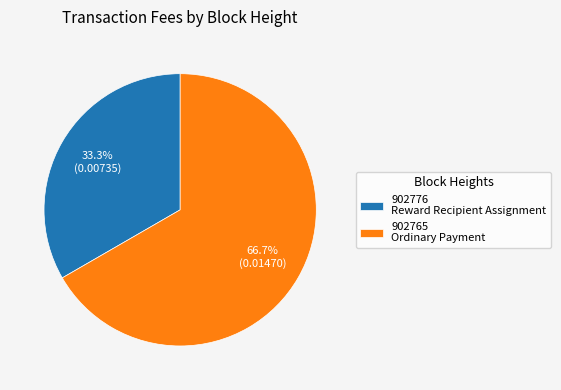

Count the number of slices in the pie.

2